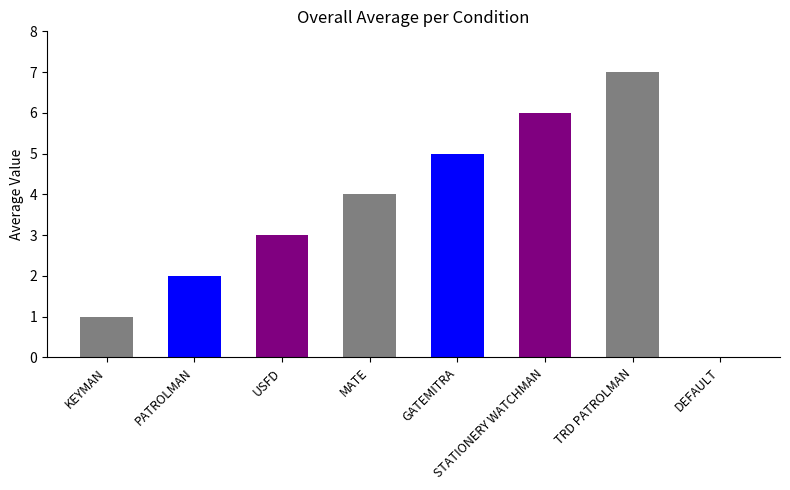

Reading left to right, transcribe all the data shown in this chart.

1	2	3	4	5	6	7	0